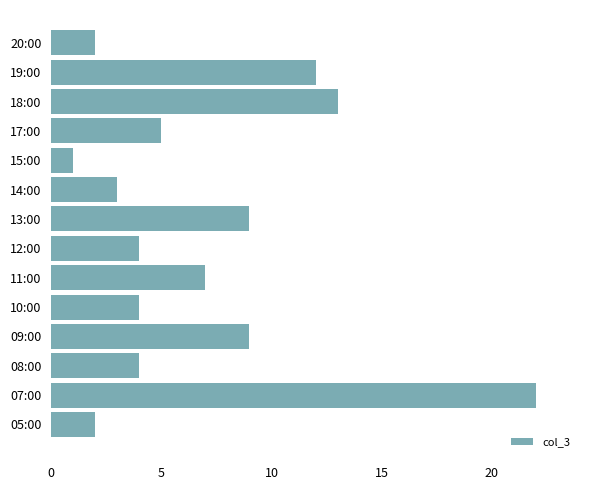

What is the average value?

7